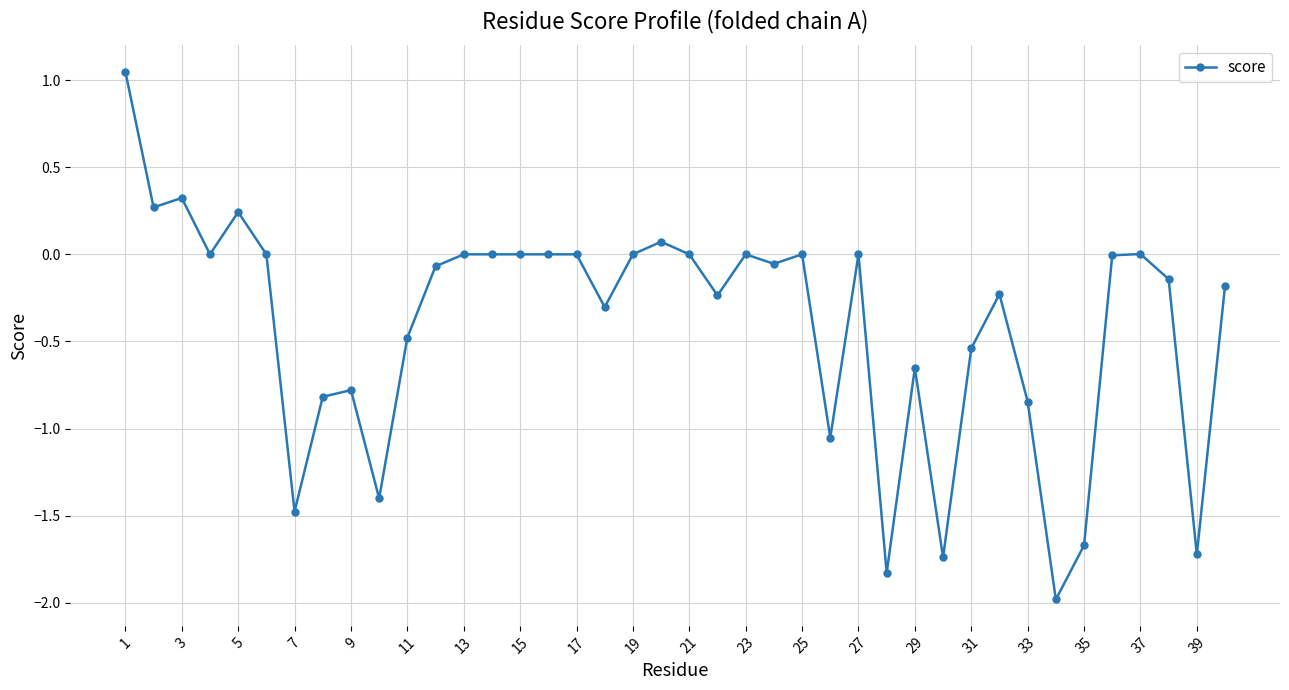

True or false: there are more than 0 points higher than both neighbors.

True